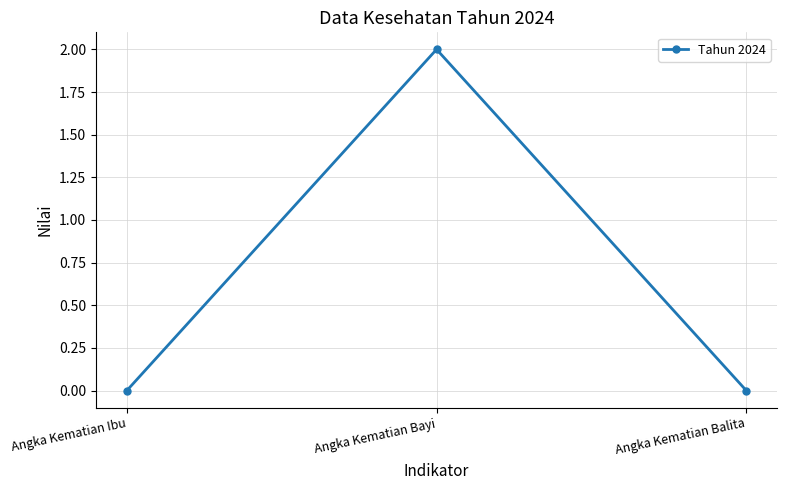

True or false: the data shows 3 at Angka Kematian Bayi.

False